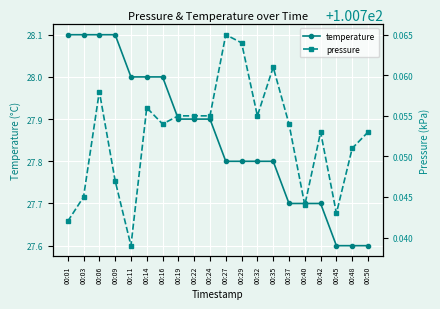

What is the sum of all pressure values?

2015.0